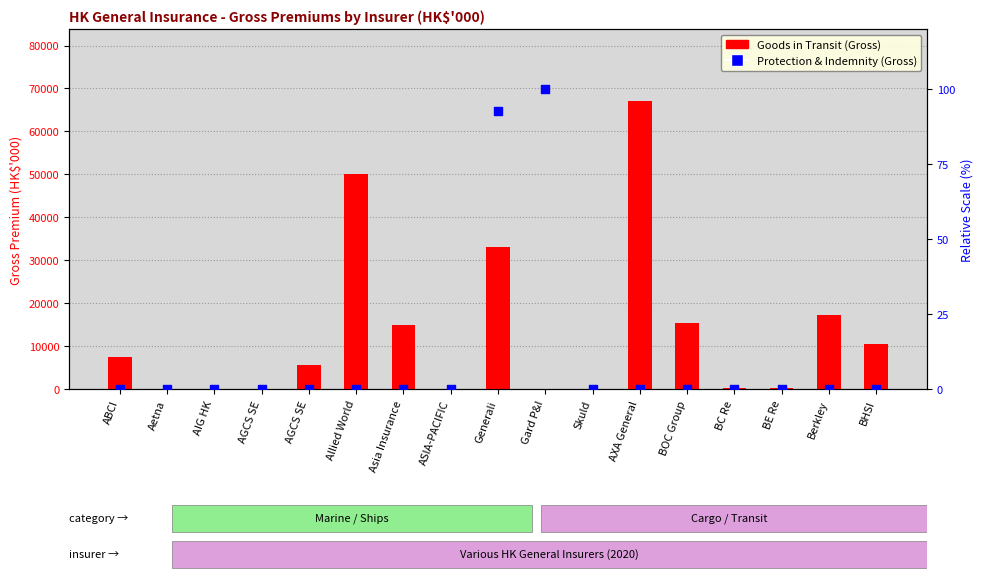

At which category is the sum across all series the highest?

AXA General